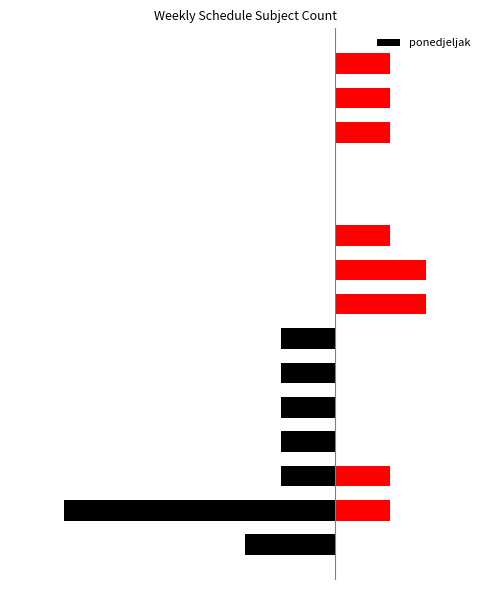

What is the label of the 6th bar from the right?

Povijest